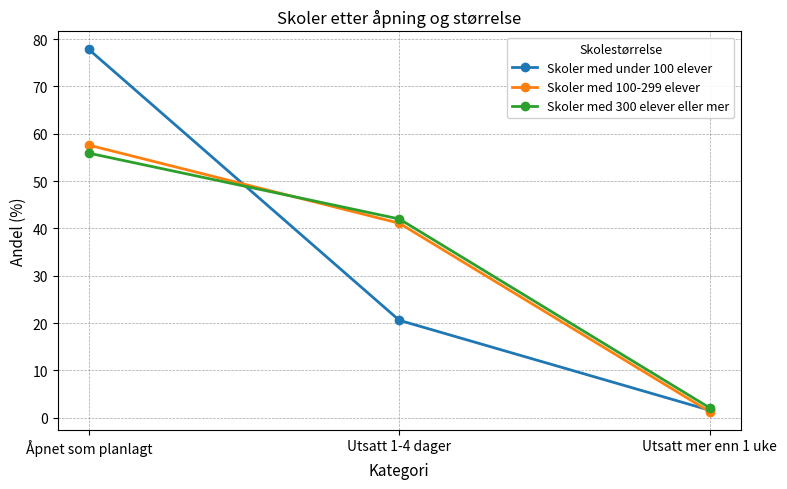

What is the difference between the maximum and minimum values in the Skoler med 300 elever eller mer series?

53.8